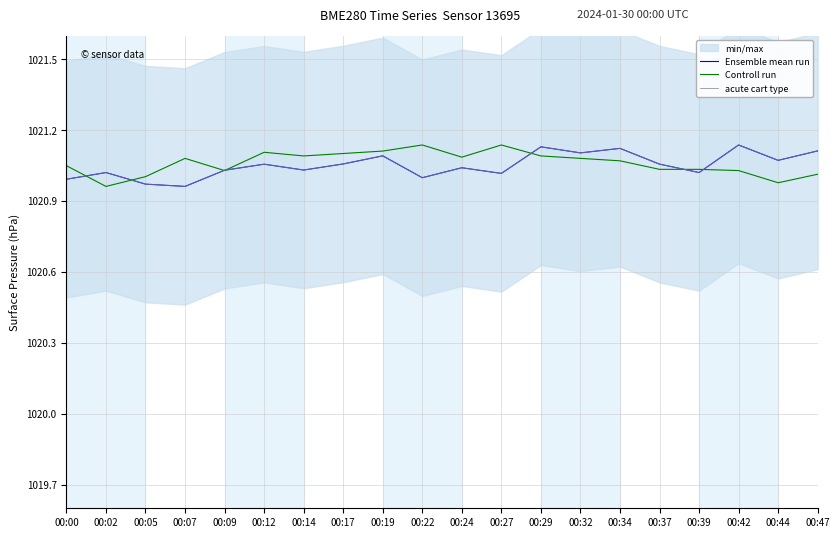

What is the sum of all Ensemble mean run values?

20421.0